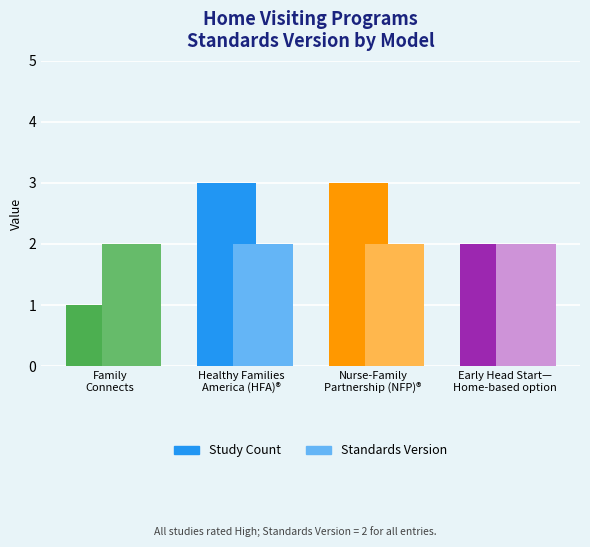

Which series has the largest total across all categories?

Study Count